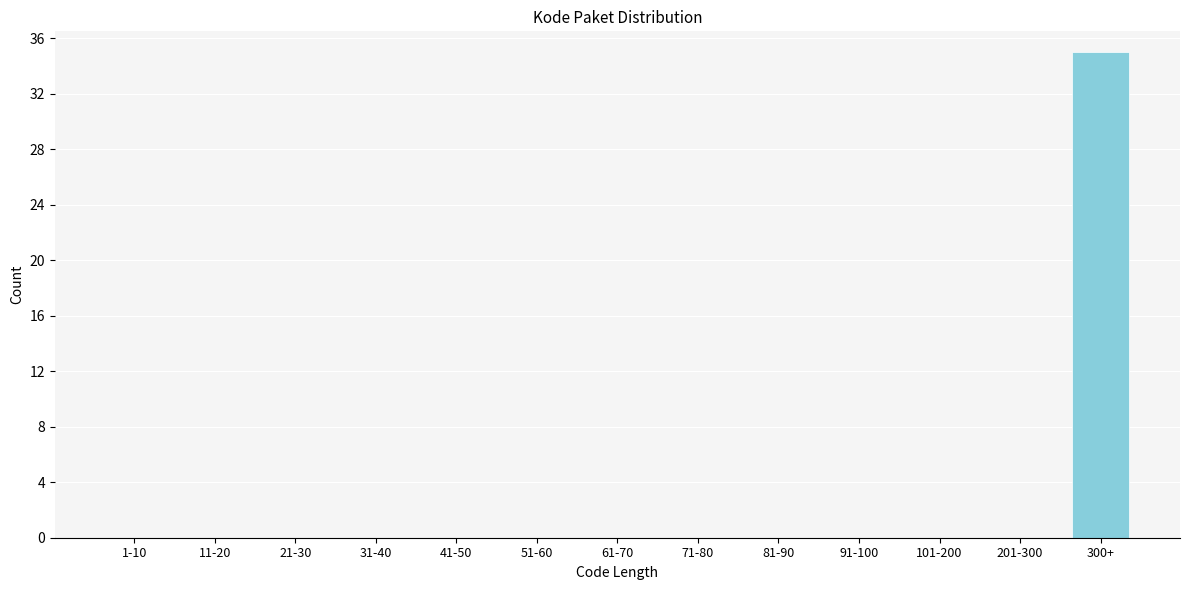

Reading left to right, extract all data points from this chart.

1-10=0	11-20=0	21-30=0	31-40=0	41-50=0	51-60=0	61-70=0	71-80=0	81-90=0	91-100=0	101-200=0	201-300=0	300+=35